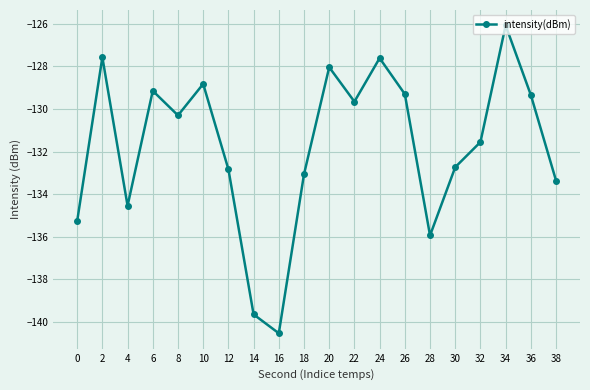

At which category does the data reach its first local peak?

2